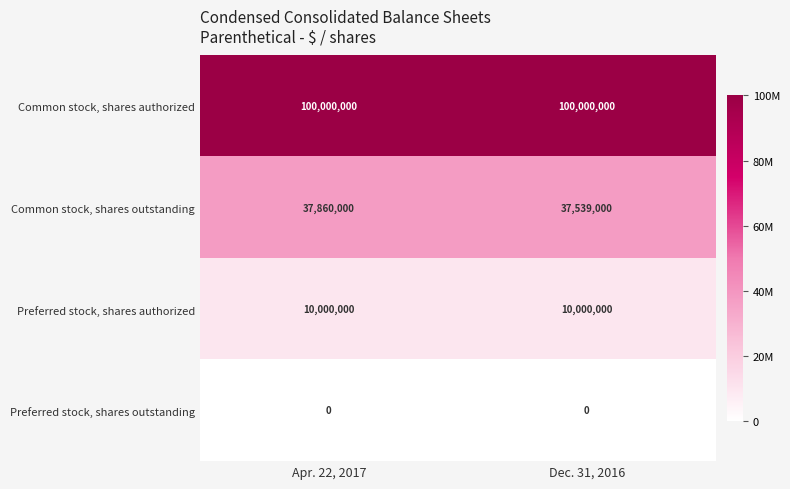

Which series has the largest total across all categories?

Common stock, shares authorized